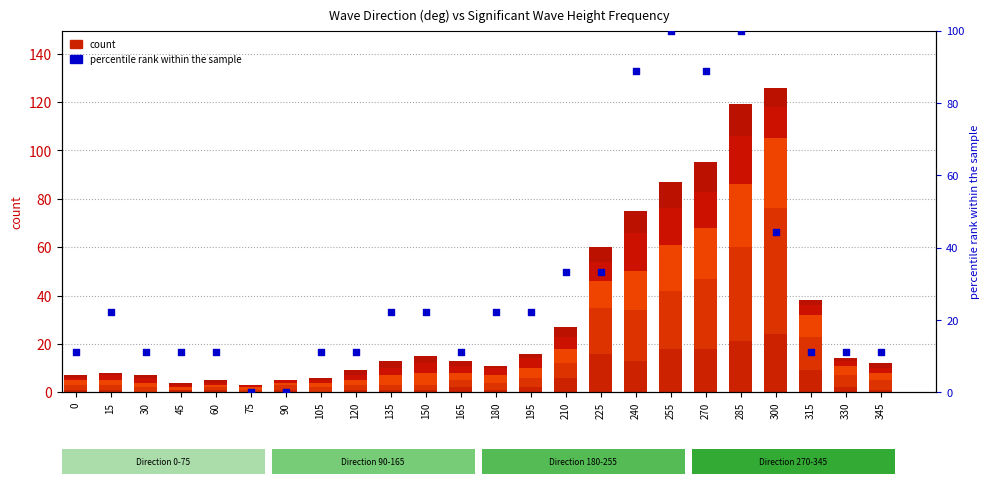

What is the total value across all series at 315?

20.1